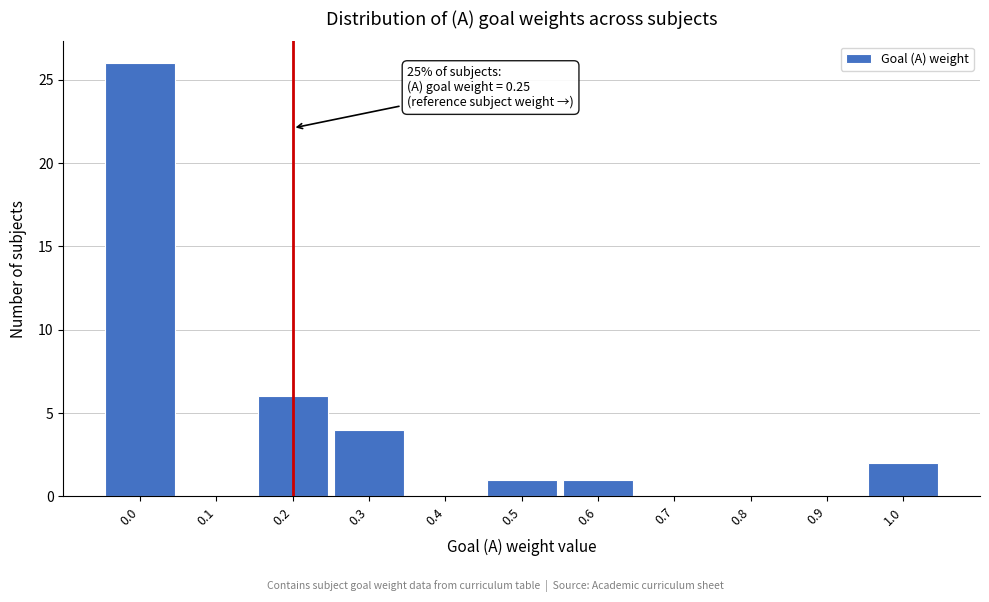

Reading left to right, what are all the values shown in this chart?

0.0=26	0.1=0	0.2=6	0.3=4	0.4=0	0.5=1	0.6=1	0.7=0	0.8=0	0.9=0	1.0=2